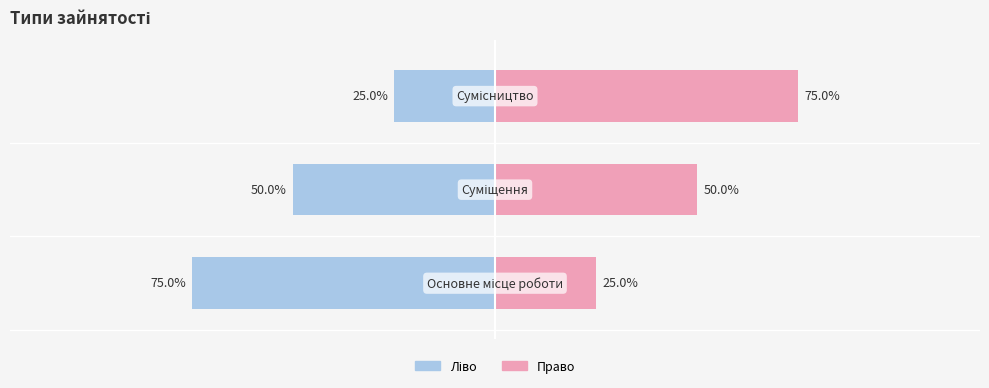

What is the highest value of the Ідентифікатор (ліво) series?

-25